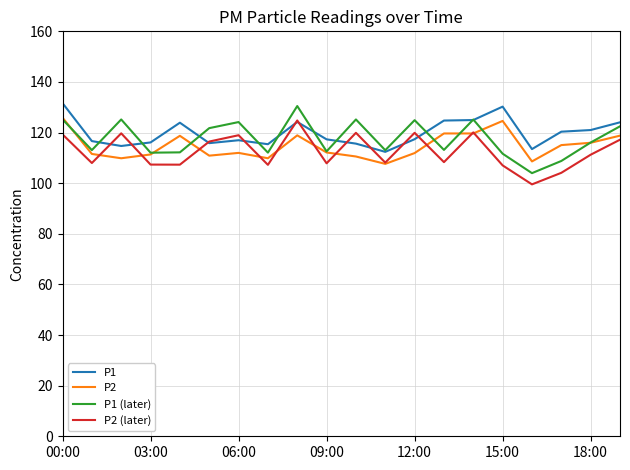

True or false: P2 has more than 2 points higher than both neighbors.

True